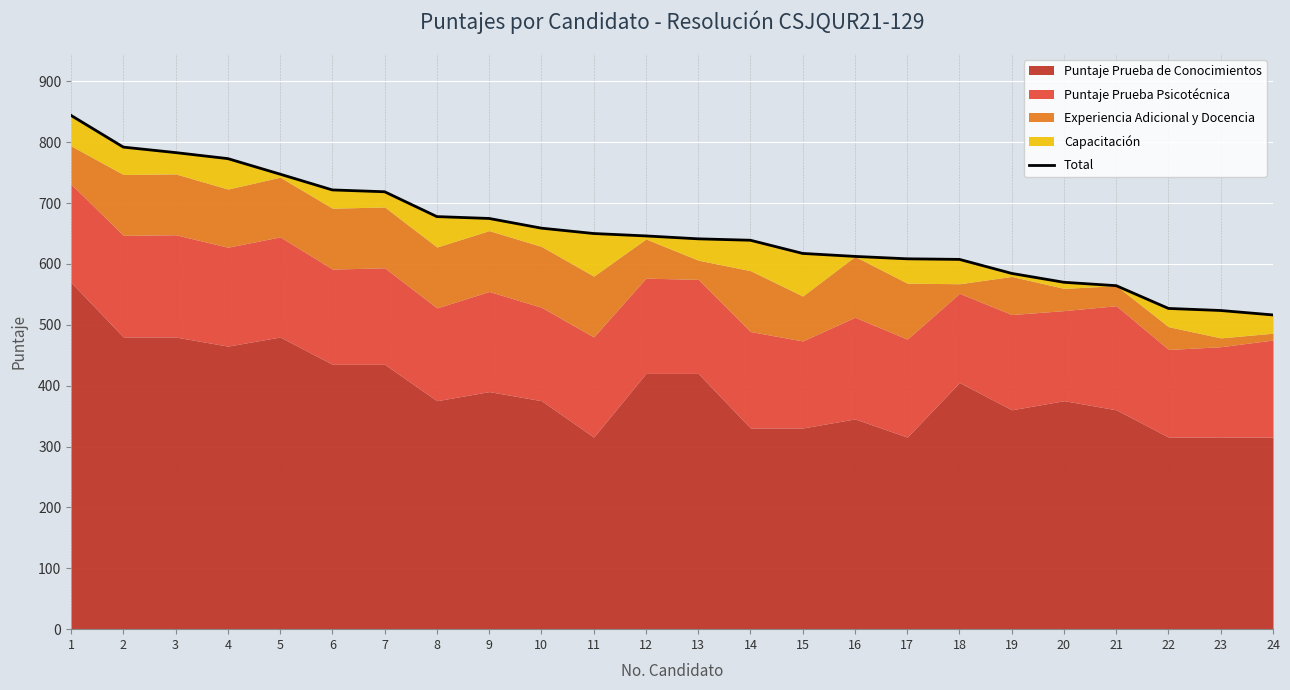

What is the difference between the maximum and second lowest values?

320.5